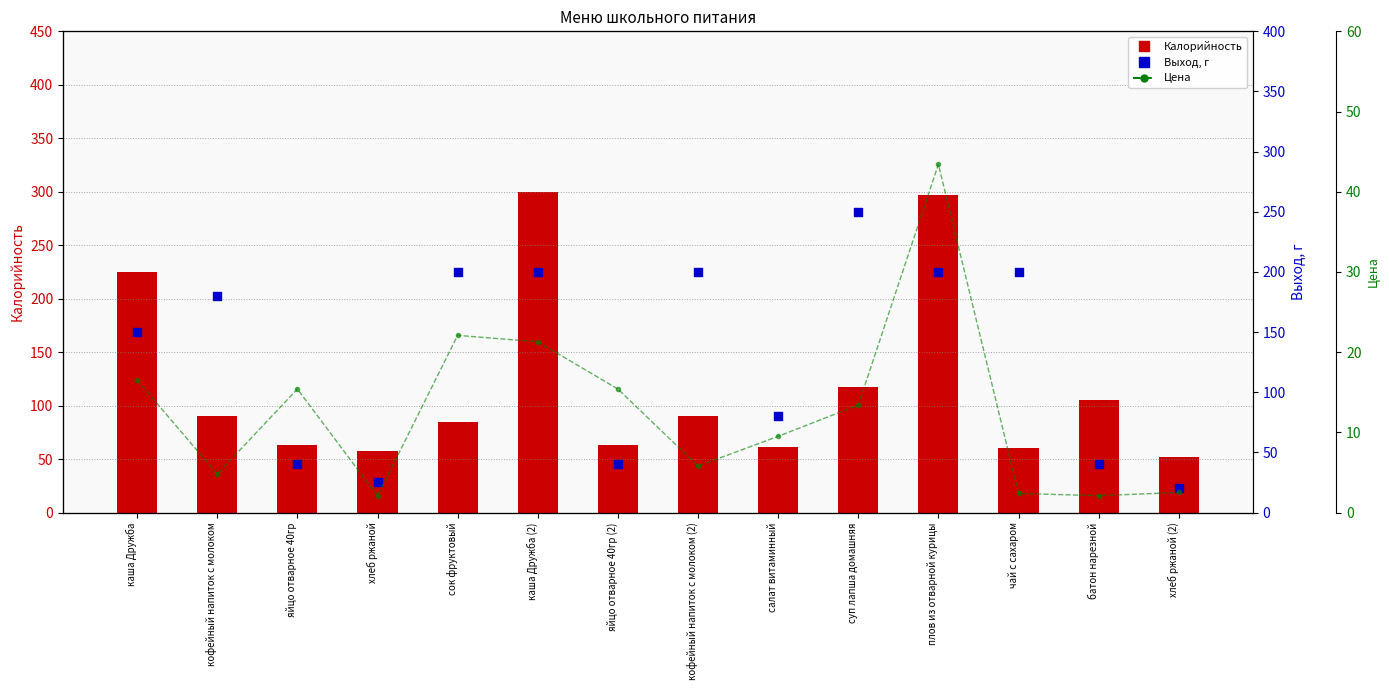

Which series contains the highest Y value?

Калорийность